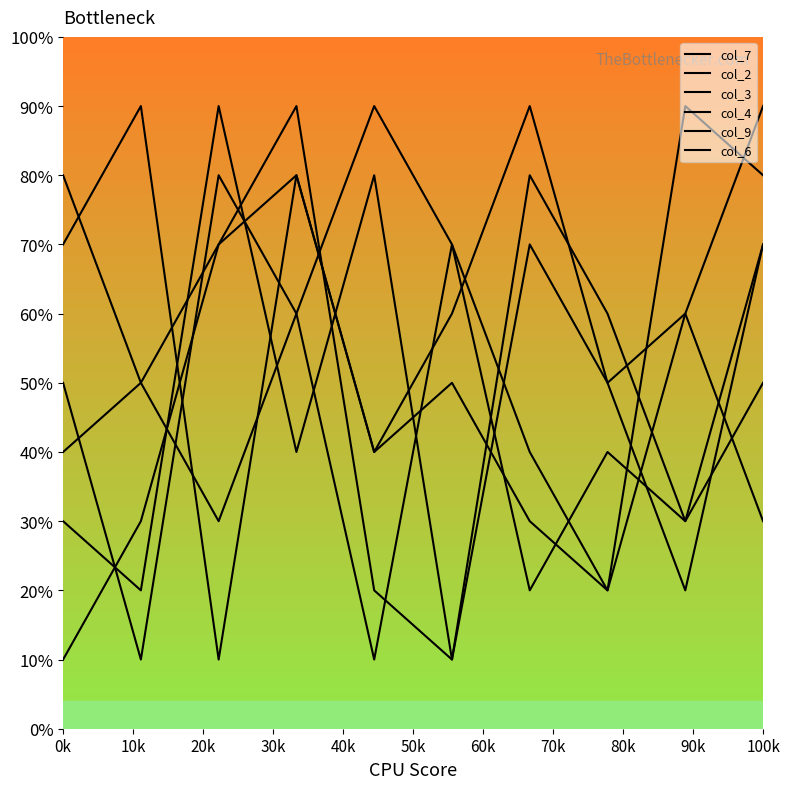

Rank the series by their maximum value, from highest to lowest.

col_7, col_2, col_3, col_4, col_9, col_6